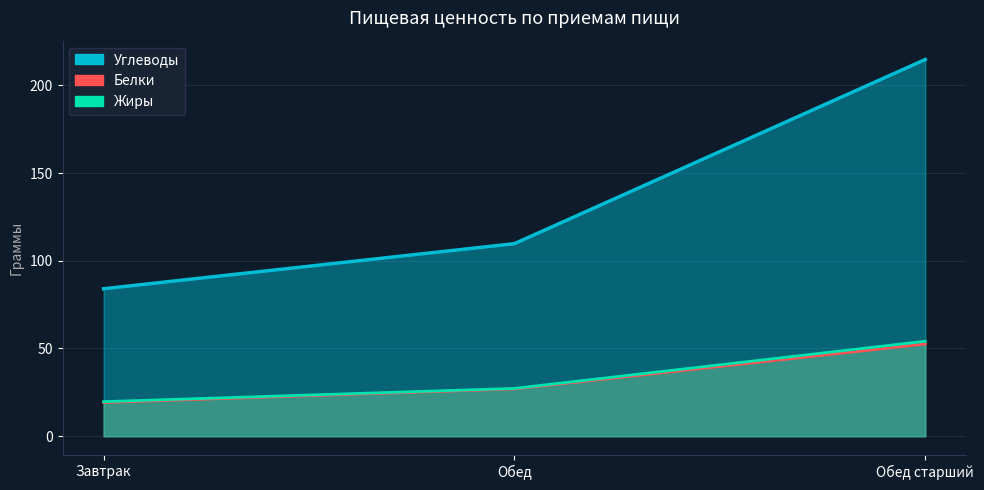

List the labels in order of Жиры value, smallest first.

Завтрак, Обед, Обед старший